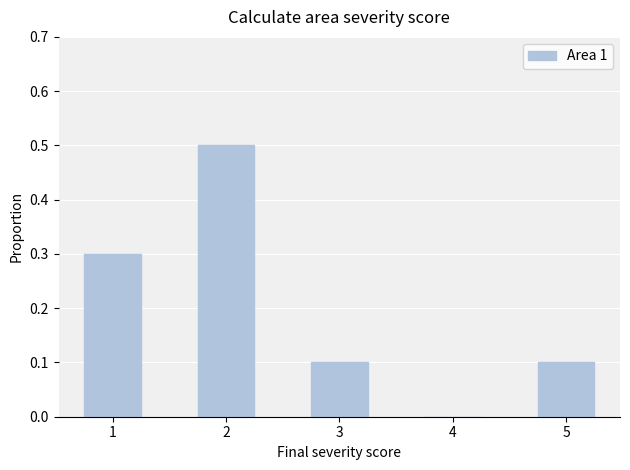

Reading left to right, extract all data points from this chart.

1=0.3	2=0.5	3=0.1	4=0.0	5=0.1